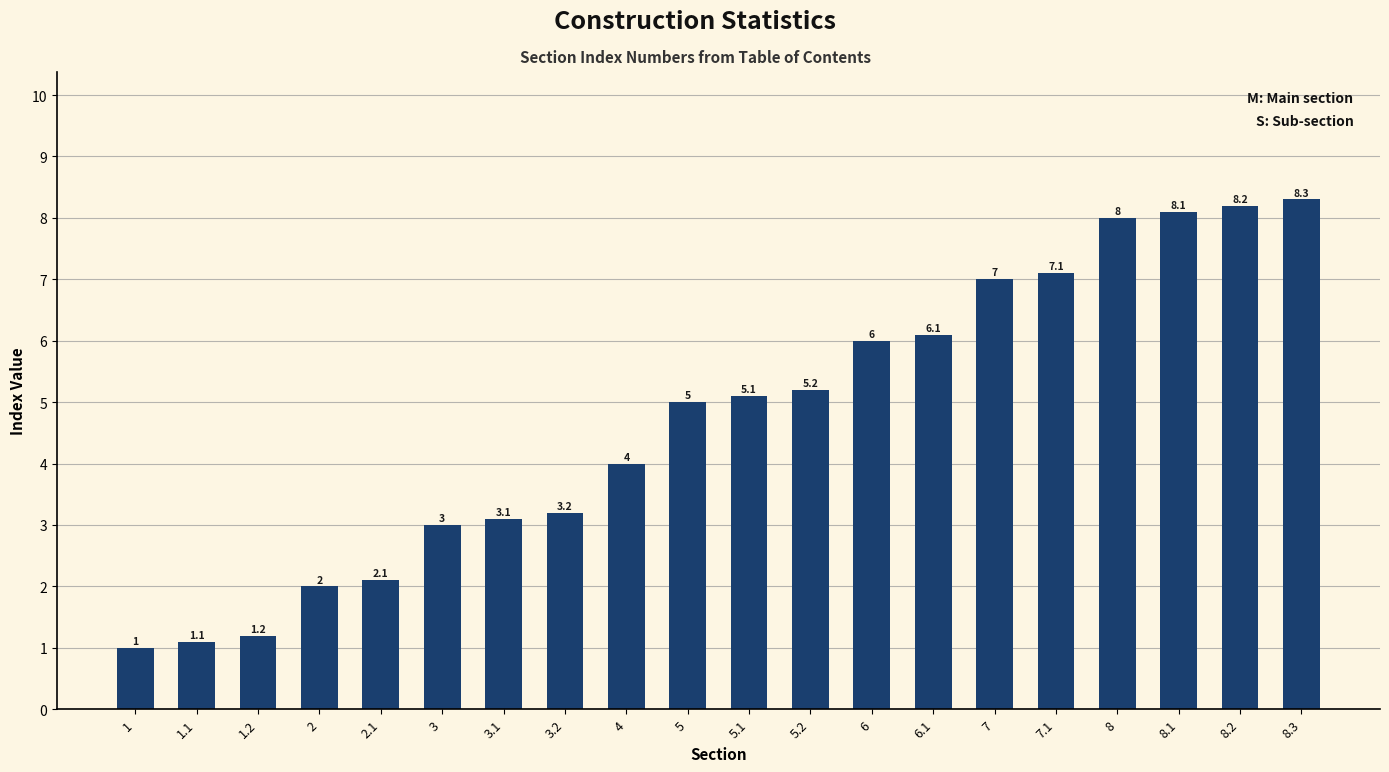

What is the change in value from 6.1 to 8.2?

+2.1